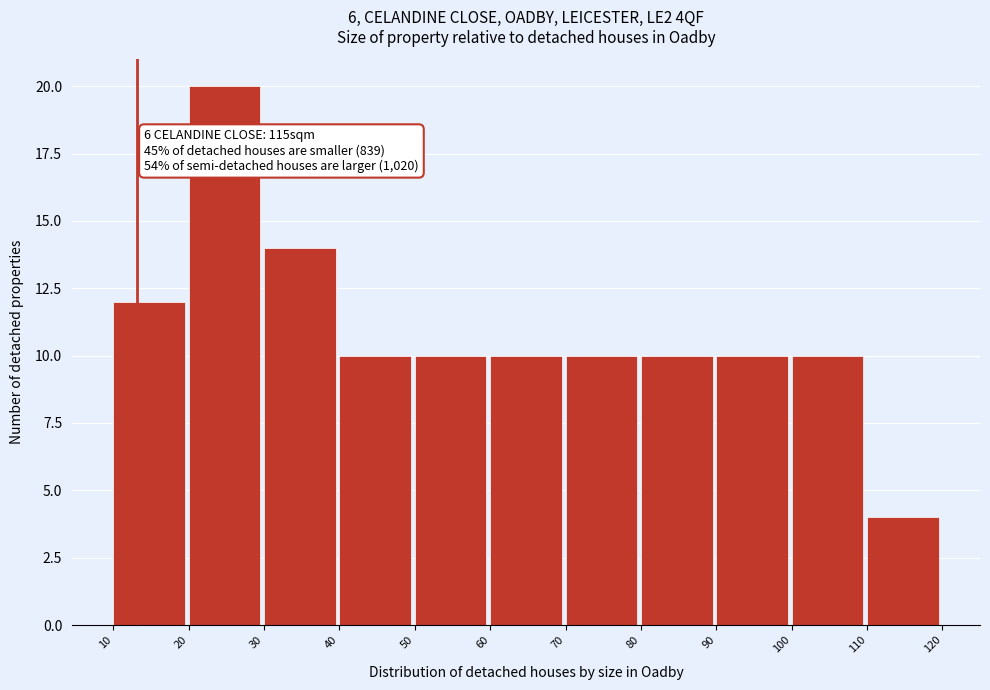

Which range on the x-axis has the tallest bar?

20 to 30